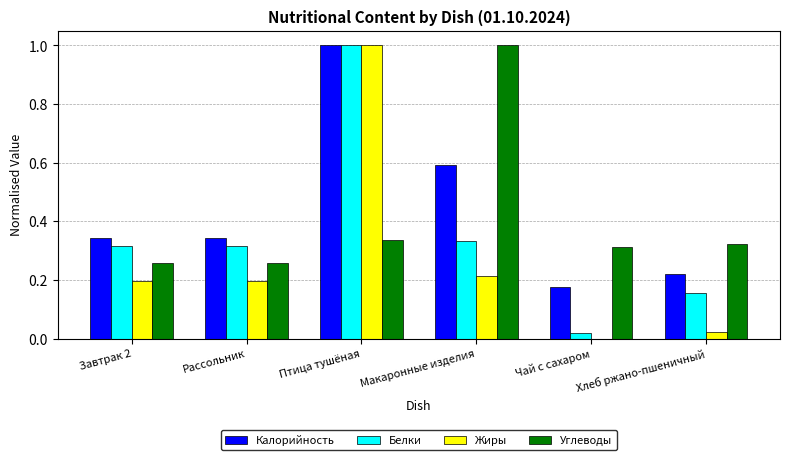

Is it true that Жиры equals 0.0 at Хлеб ржано-пшеничный?

True